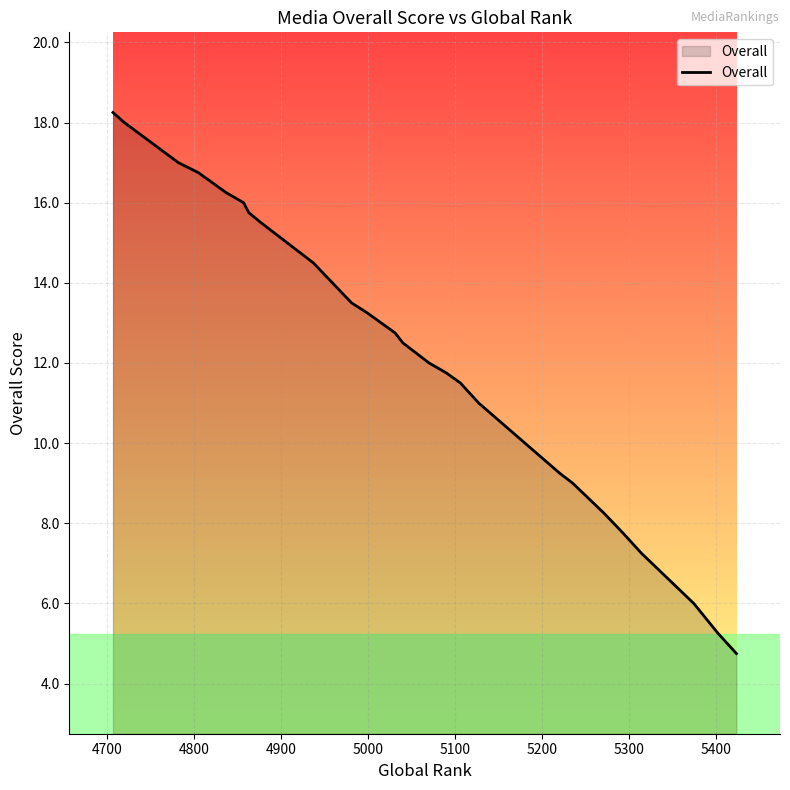

What is the label of the 39th point from the right?

4700